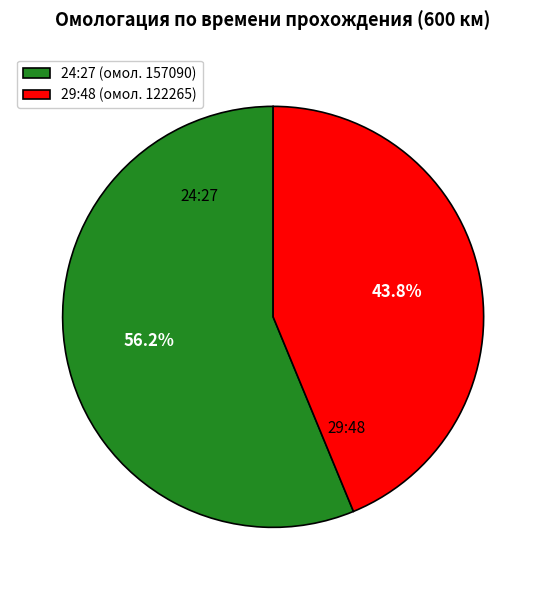

Is there any slice that represents more than half of the pie?

Yes